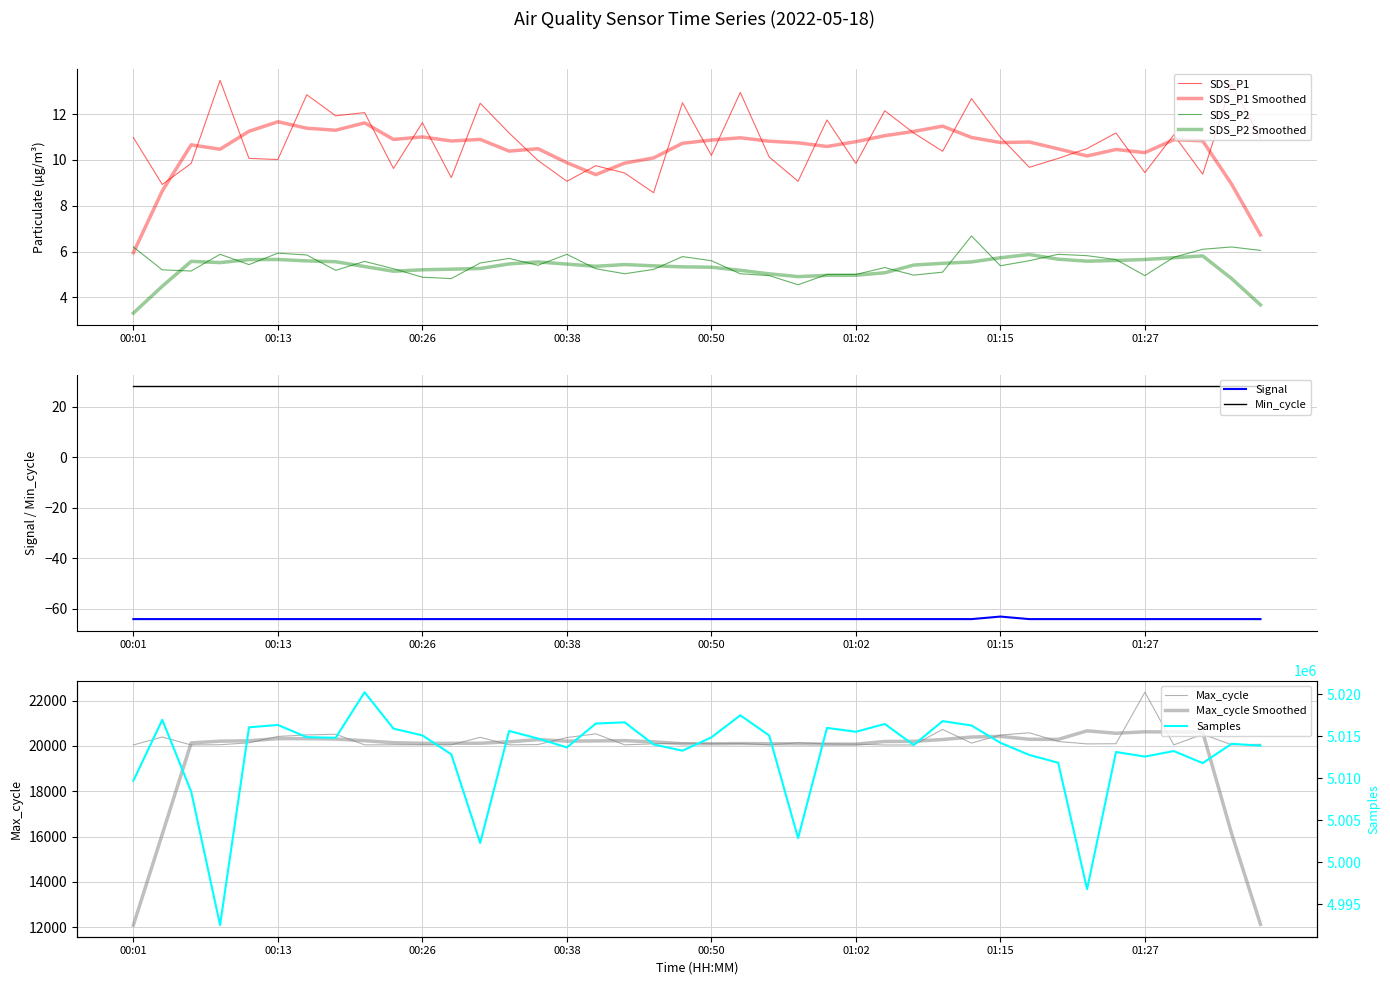

True or false: Max_cycle and SDS_P2 cross at least once.

False